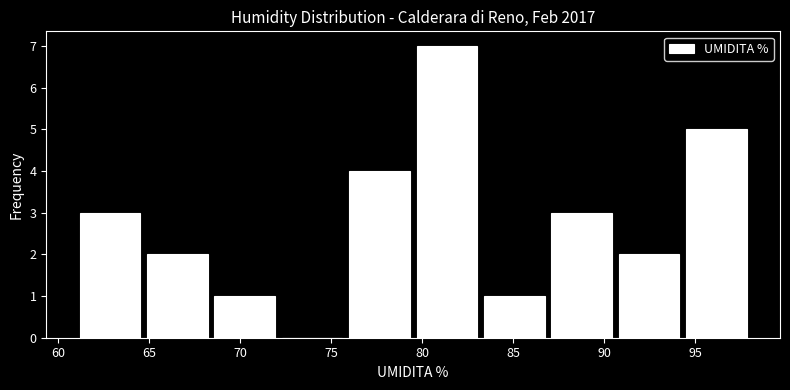

Reading left to right, list every bar in this chart as the range it spans on the x-axis followed by its height. Neither the bar edges nor the heights are printed on the chart, so give them approximately, as read against the axes.

61.0 to 64.7: 3
64.7 to 68.4: 2
68.4 to 72.1: 1
72.1 to 75.8: 0
75.8 to 79.5: 4
79.5 to 83.2: 7
83.2 to 86.9: 1
86.9 to 90.6: 3
90.6 to 94.3: 2
94.3 to 98.0: 5